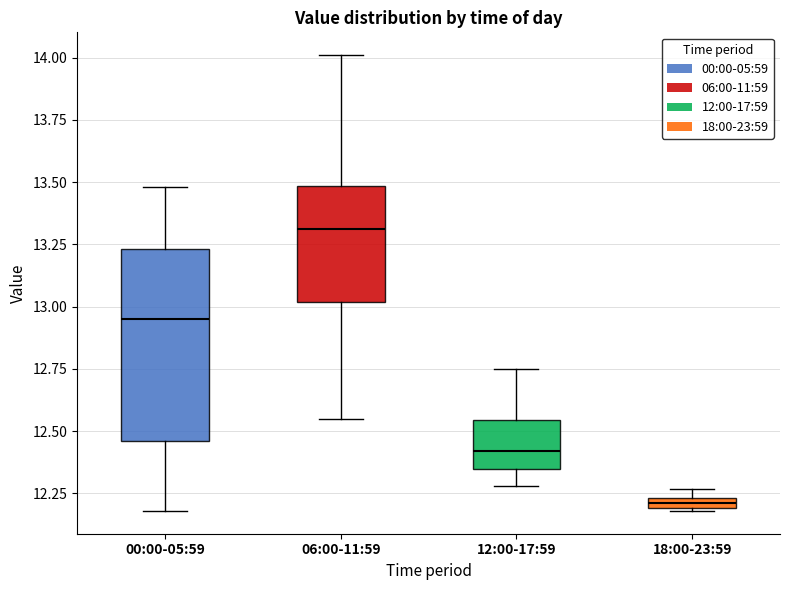

Which box's median line is the lowest?

18:00-23:59